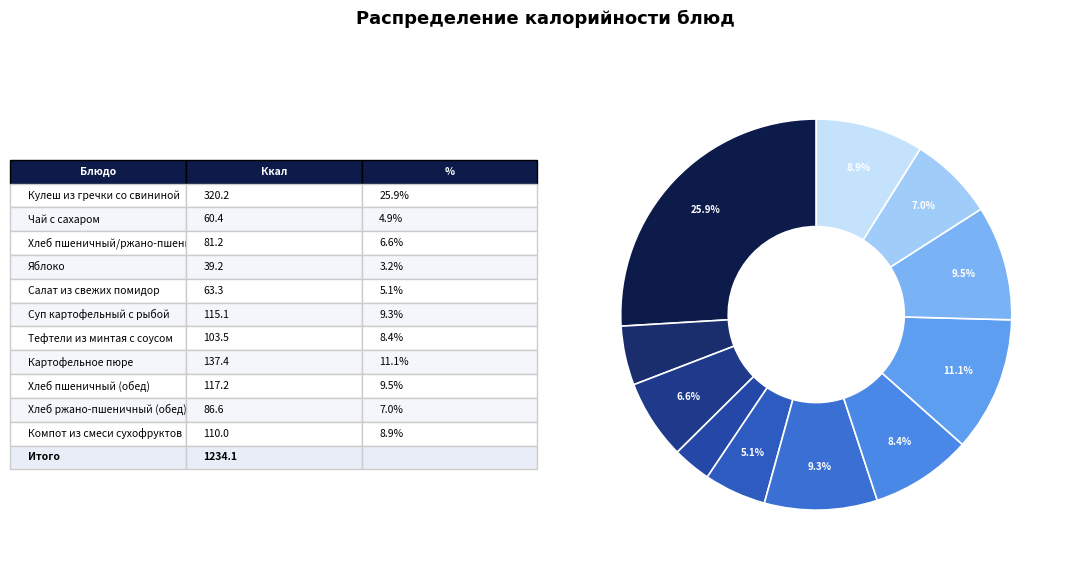

How many segments does this pie chart have?

11